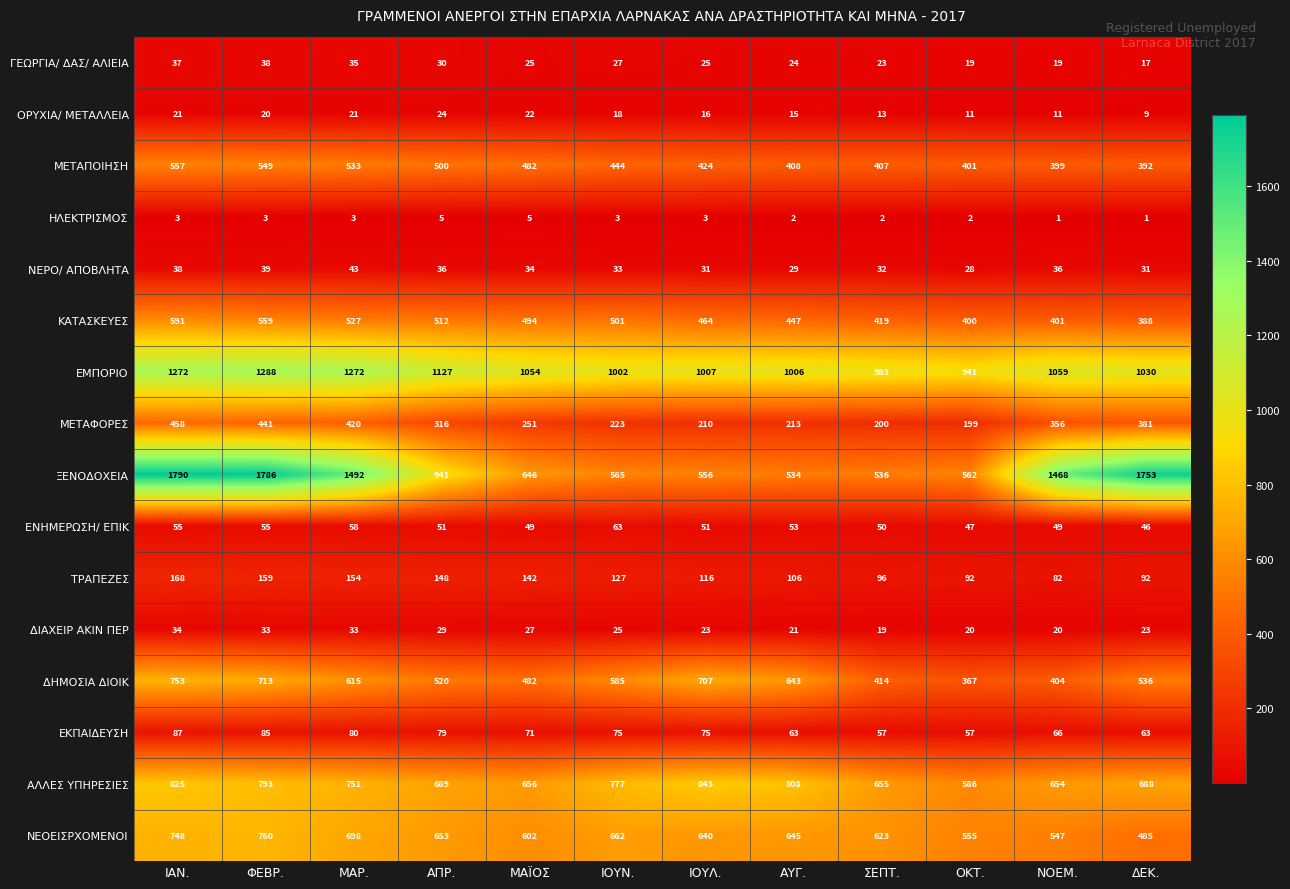

Rank the series by their maximum value, from highest to lowest.

ΞΕΝΟΔΟΧΕΙΑ, ΕΜΠΟΡΙΟ, ΑΛΛΕΣ ΥΠΗΡΕΣΙΕΣ, ΝΕΟΕΙΣΡΧΟΜΕΝΟΙ, ΔΗΜΟΣΙΑ ΔΙΟΙΚ, ΚΑΤΑΣΚΕΥΕΣ, ΜΕΤΑΠΟΙΗΣΗ, ΜΕΤΑΦΟΡΕΣ, ΤΡΑΠΕΖΕΣ, ΕΚΠΑΙΔΕΥΣΗ, ΕΝΗΜΕΡΩΣΗ/ ΕΠΙΚ, ΝΕΡΟ/ ΑΠΟΒΛΗΤΑ, ΓΕΩΡΓΙΑ/ ΔΑΣ/ ΑΛΙΕΙΑ, ΔΙΑΧΕΙΡ ΑΚΙΝ ΠΕΡ, ΟΡΥΧΙΑ/ ΜΕΤΑΛΛΕΙΑ, ΗΛΕΚΤΡΙΣΜΟΣ